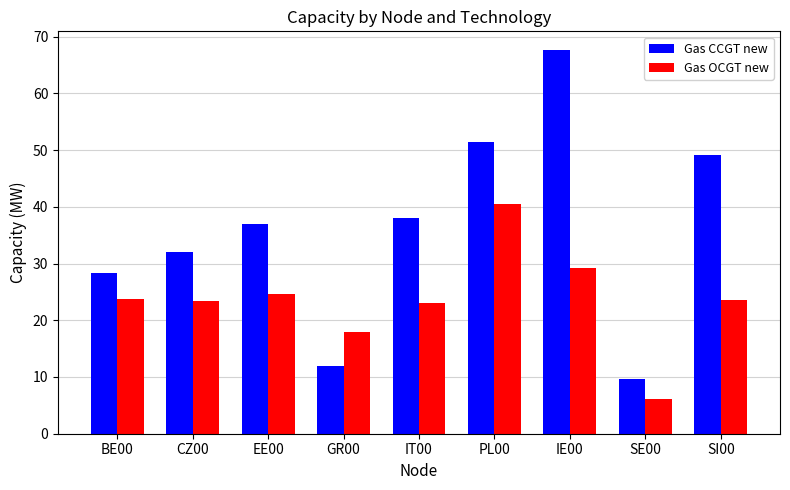

Between BE00 and SI00, which series saw the biggest shift?

Gas CCGT new